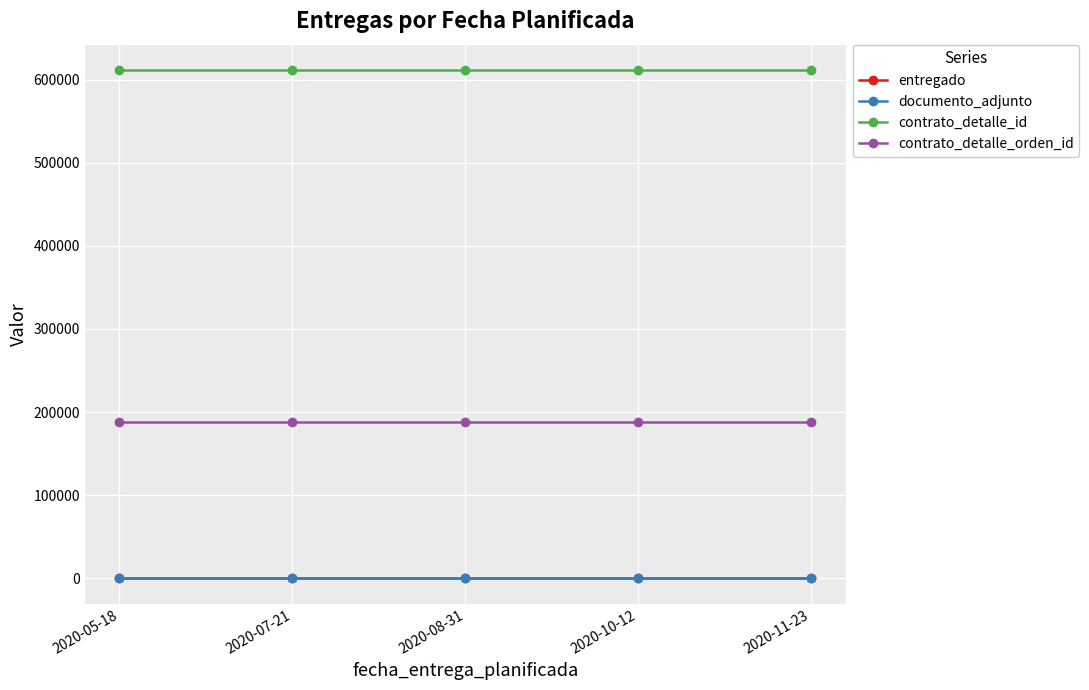

At 2020-07-21, list the series in order from largest to smallest.

contrato_detalle_id, contrato_detalle_orden_id, entregado, documento_adjunto